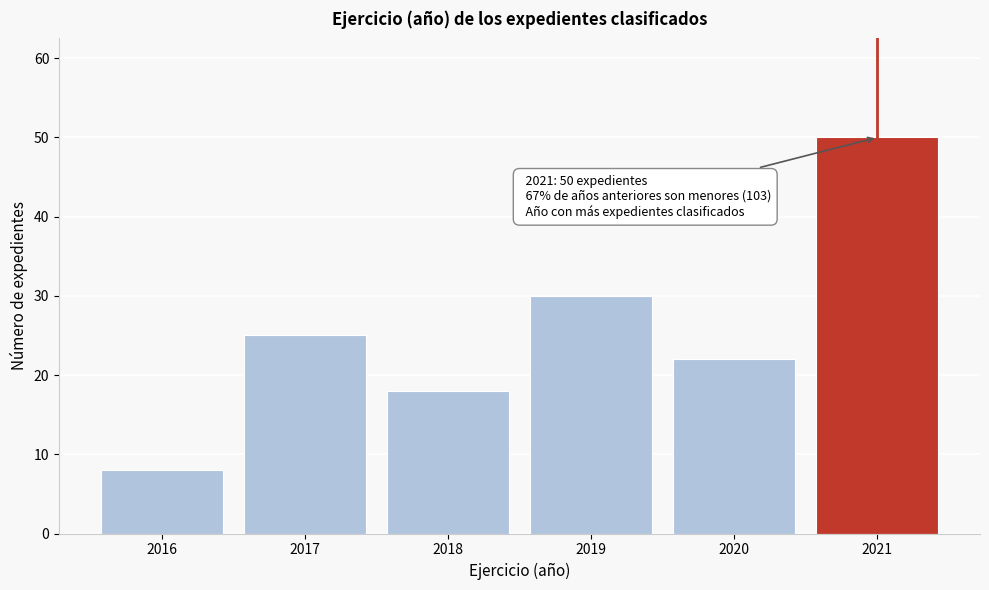

Reading left to right, extract all data points from this chart.

8	25	18	30	22	50